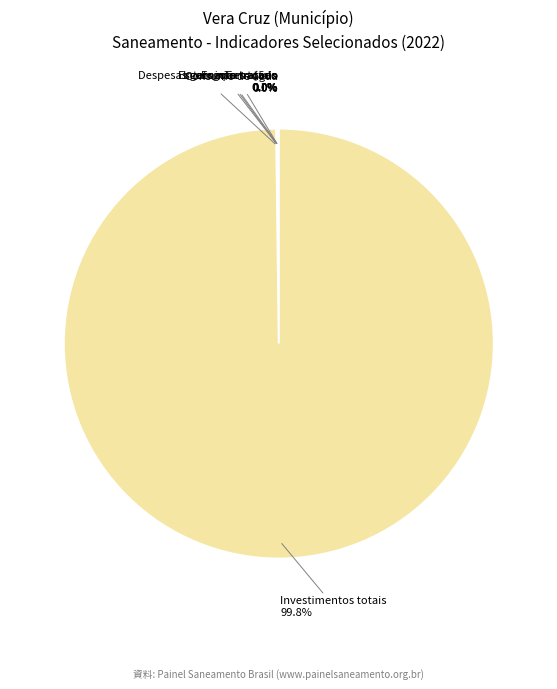

Does Investimentos totais account for over 50% of the chart?

Yes